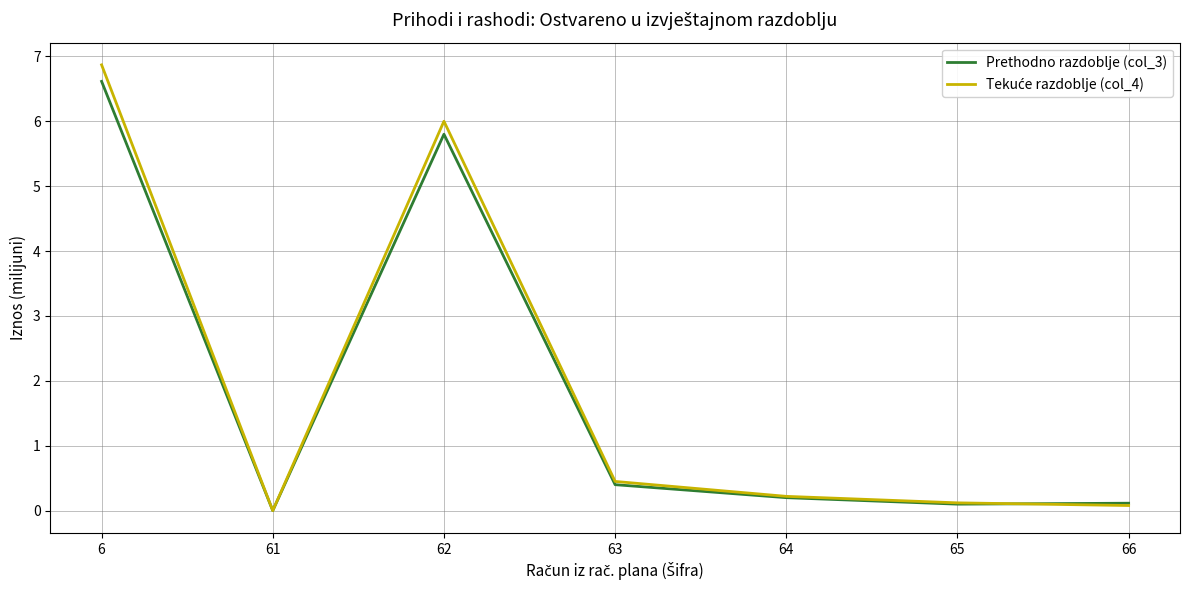

True or false: Prethodno razdoblje (col_3) has a value of 0.1 at 66.

True